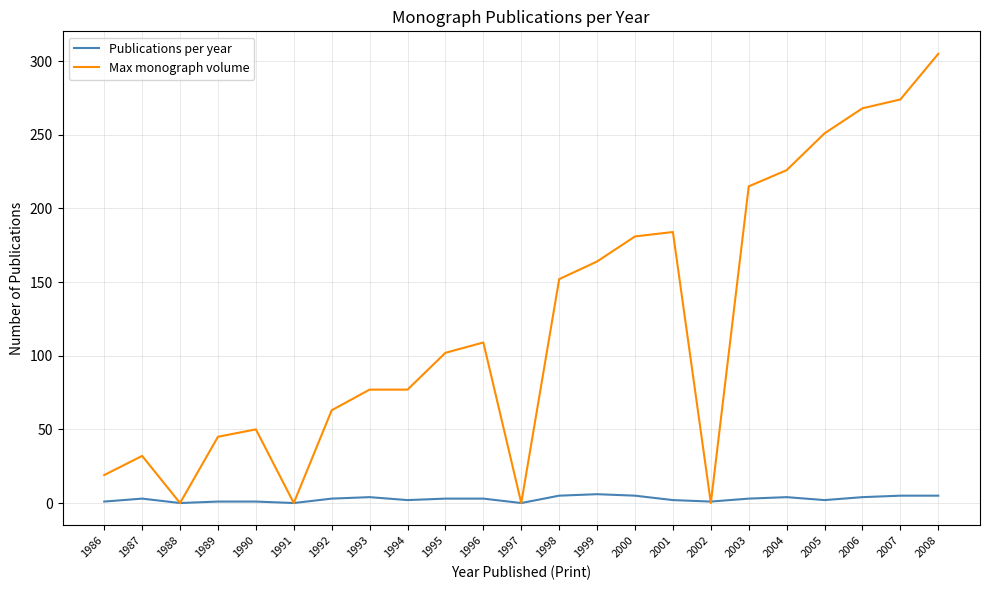

Between 1989 and 1994, which series saw the biggest shift?

Max monograph volume